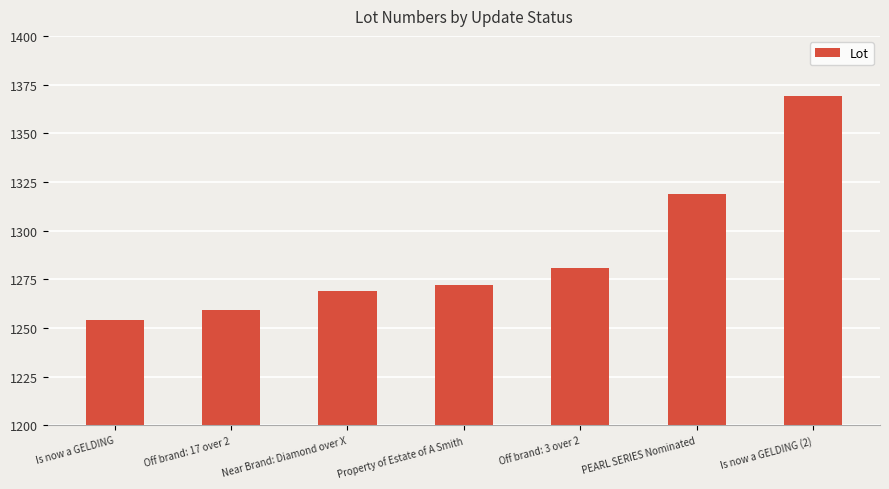

Approximately how many times larger is the value at Off brand: 17 over 2 compared to Property of Estate of A Smith?

1.0